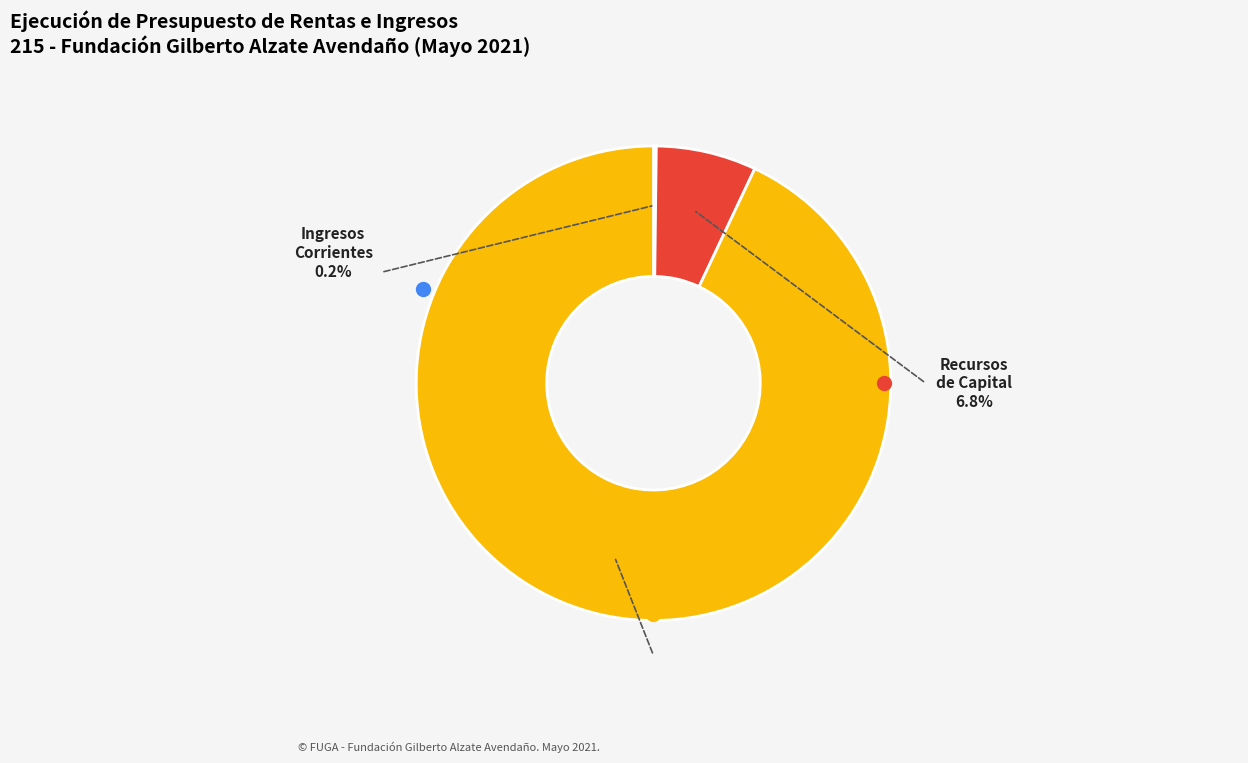

Do RECURSOS DE CAPITAL and TRANSFERENCIAS ADMINISTRACIÓN CENTRAL together represent more than half of the pie?

Yes